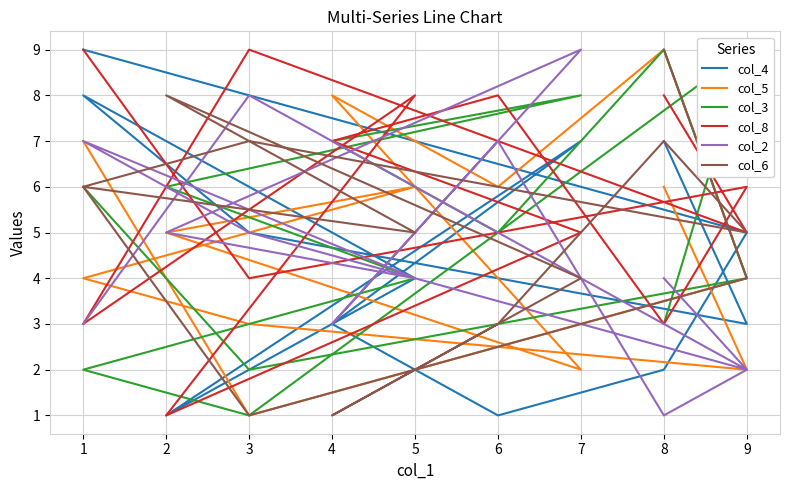

Read the col_8 value at 2.

6